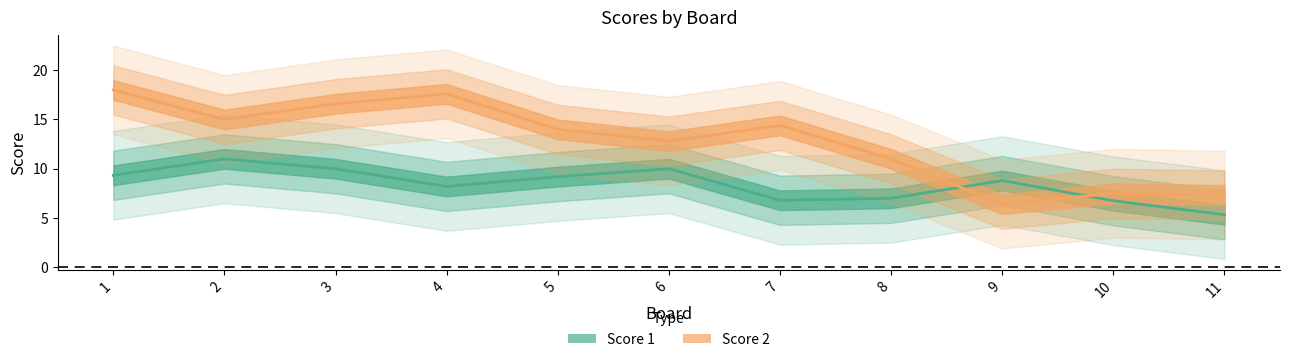

Is it true that Score 1 equals -8 at 6?

False